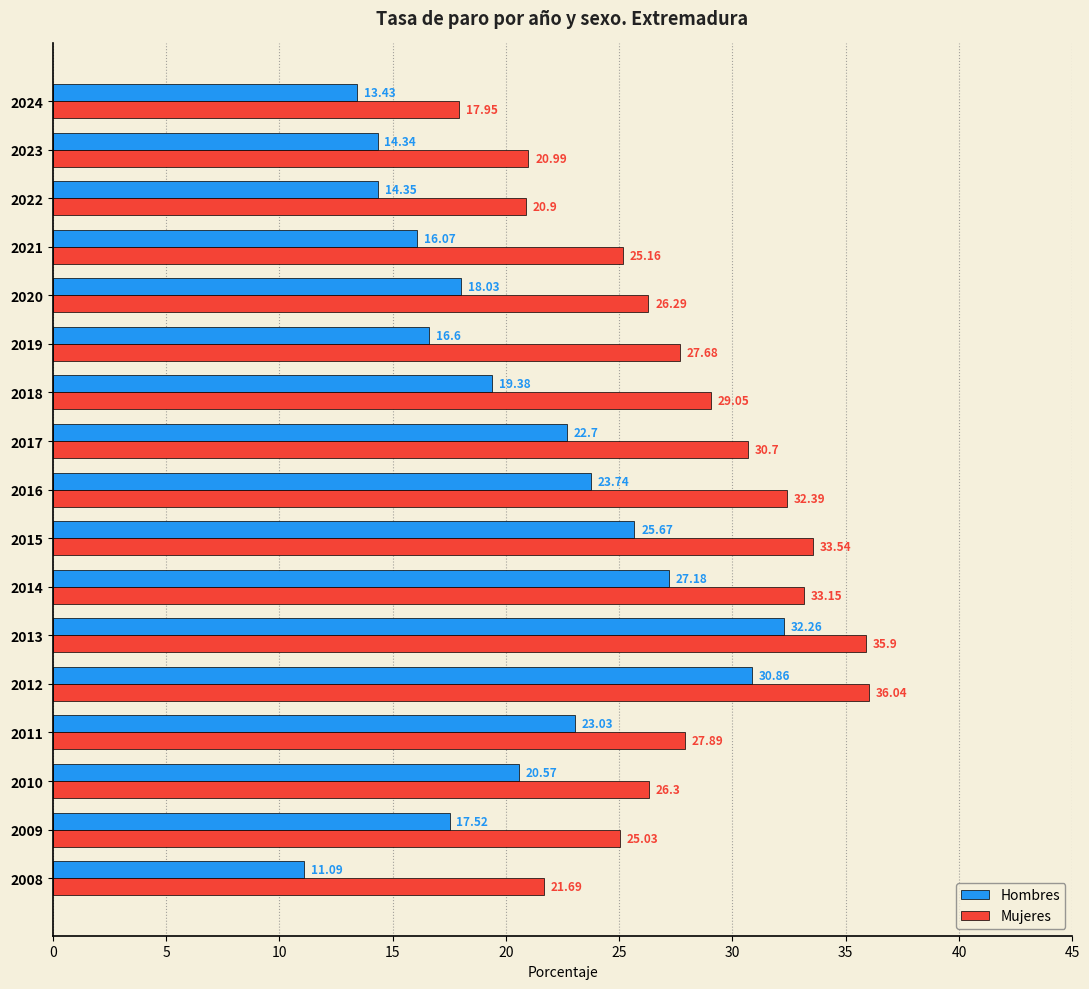

Which series changed the most between 2012 and 2013?

Hombres